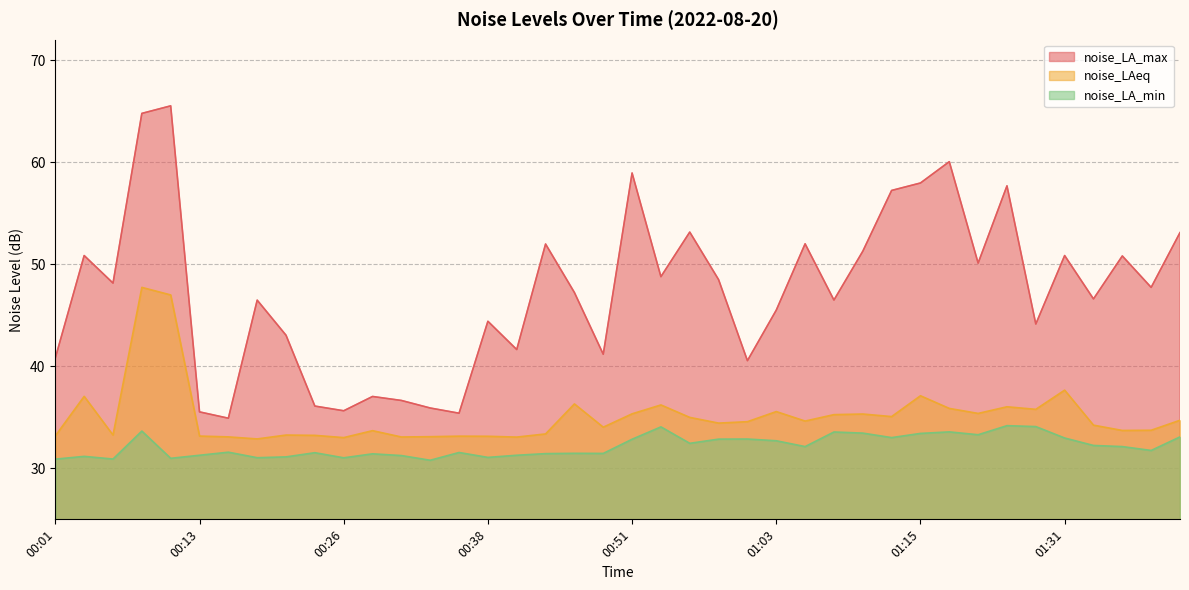

How many categories are shown in the chart?

40